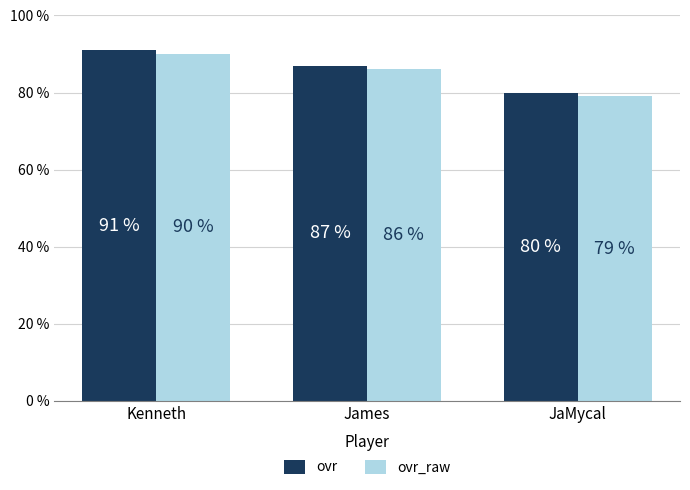

Reading left to right, what are all the values shown in this chart?

ovr: Kenneth=91	James=87	JaMycal=80
ovr_raw: Kenneth=90	James=86	JaMycal=79